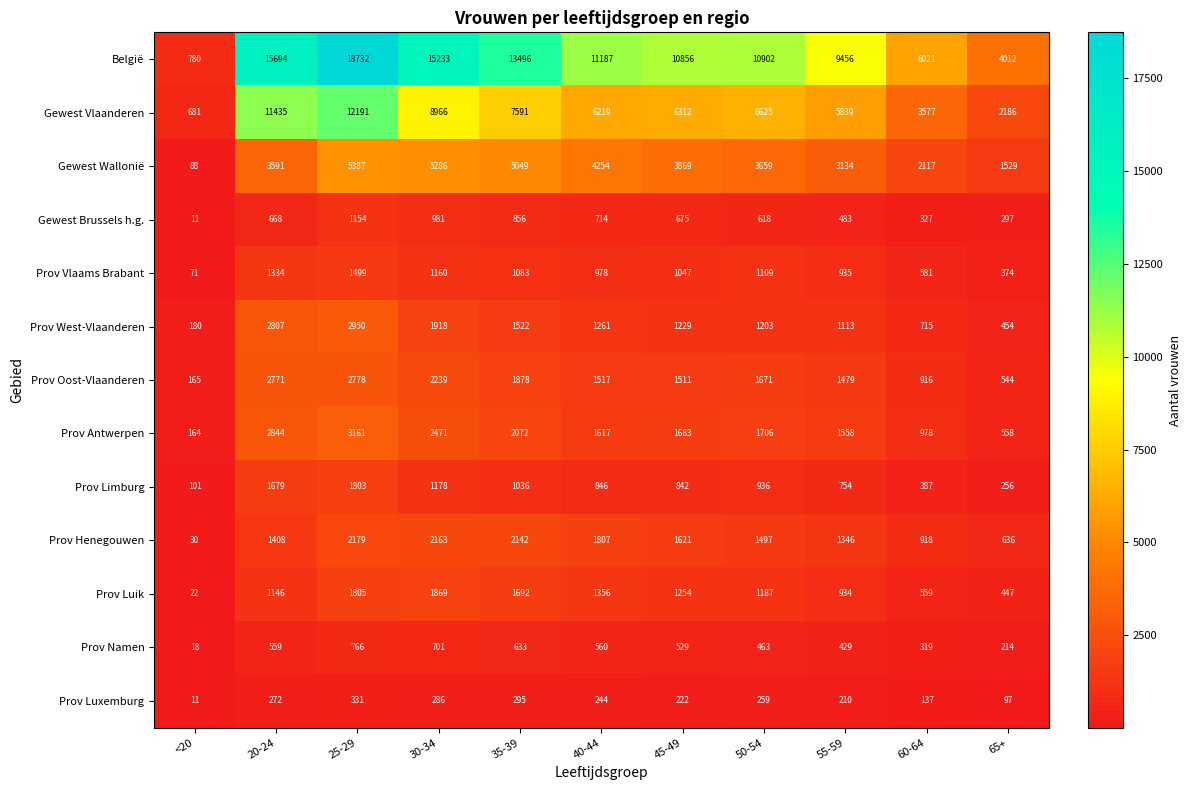

Which series has the largest total across all categories?

België